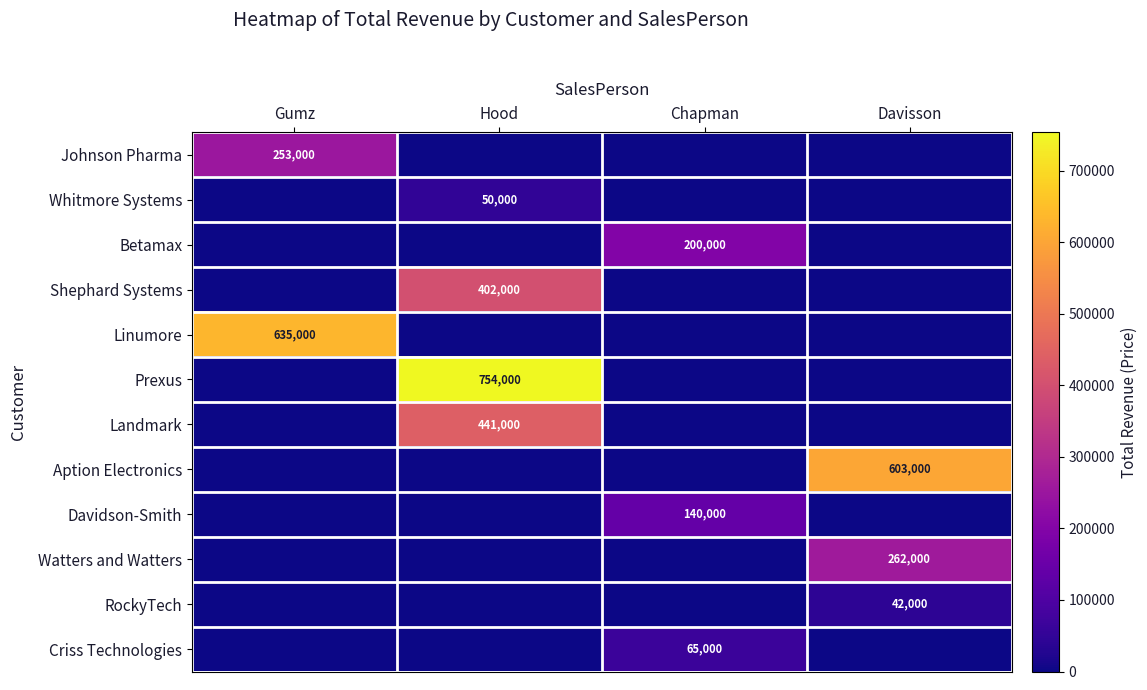

The value of Linumore at Gumz is 635000. True or false?

True